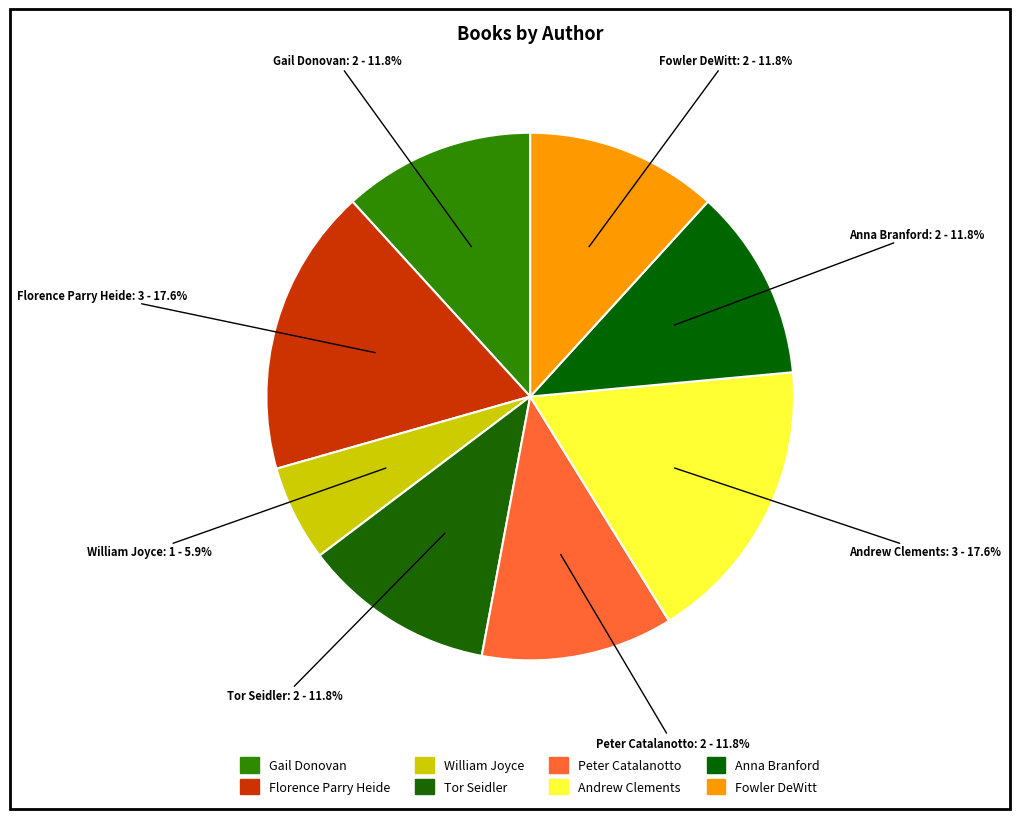

To the nearest percent, what is the difference between the largest and smallest slice percentages?

12%